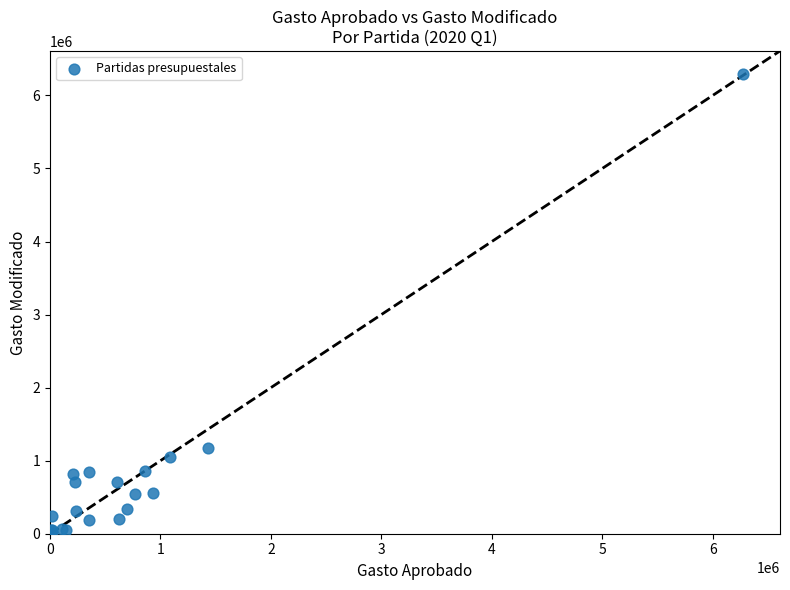

What Y value in the scatter plot is closest to 3154368?

1178876.2